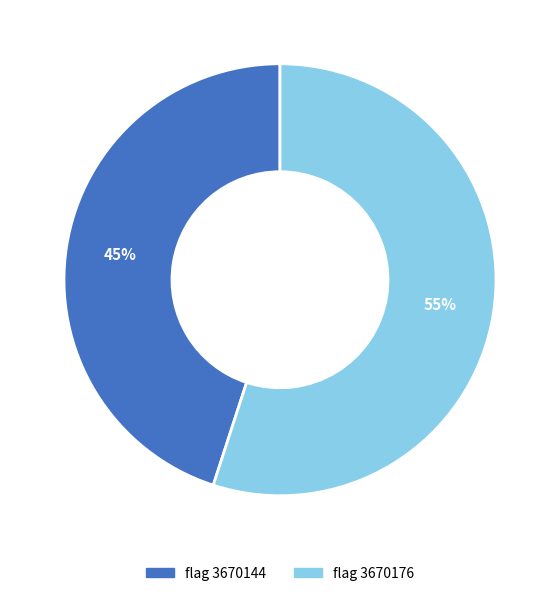

Is there any slice that represents more than half of the pie?

Yes